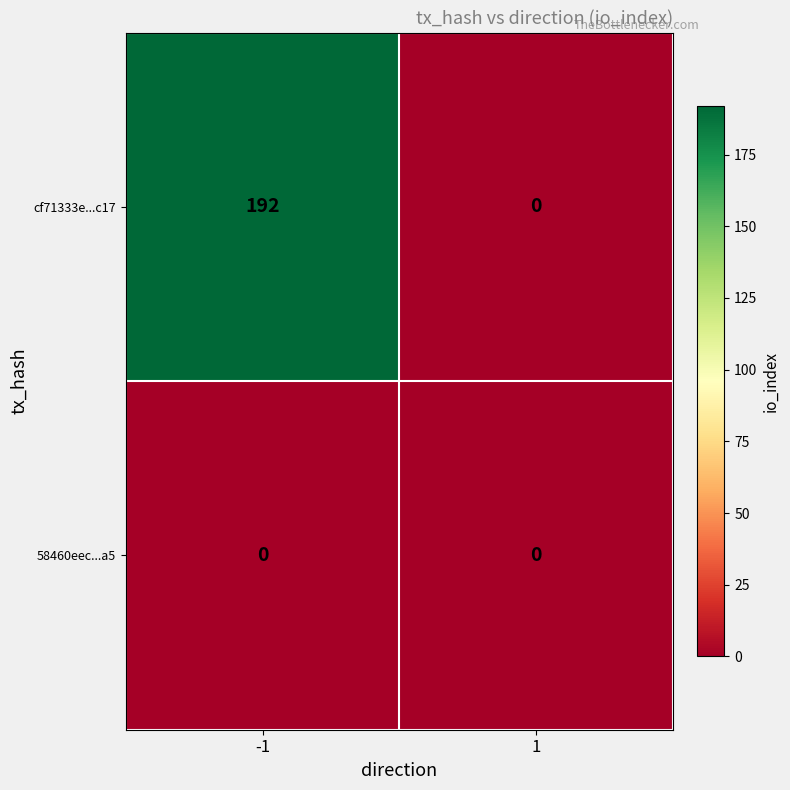

Reading left to right, what are all the values shown in this chart?

cf71333e...c17: 192	0
58460eec...a5: 0	0